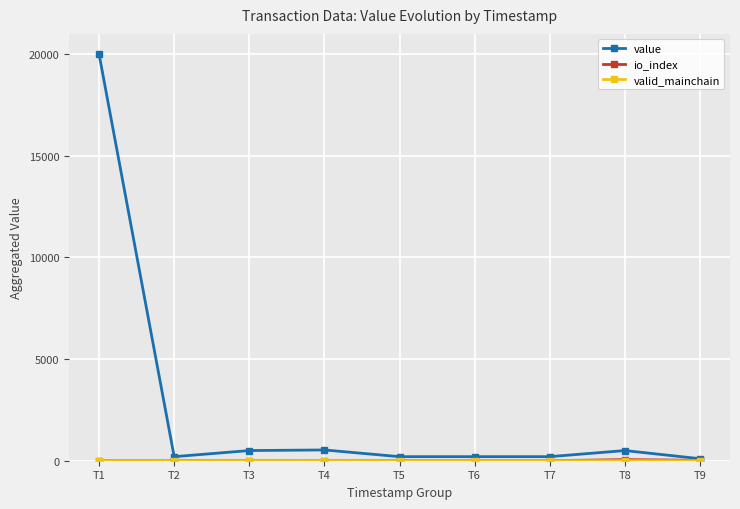

At which label is value closest to 10050?

T4